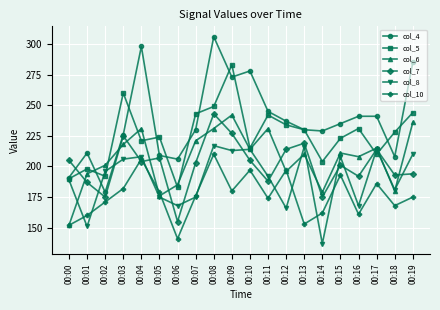

At which category is the sum across all series the highest?

00:08